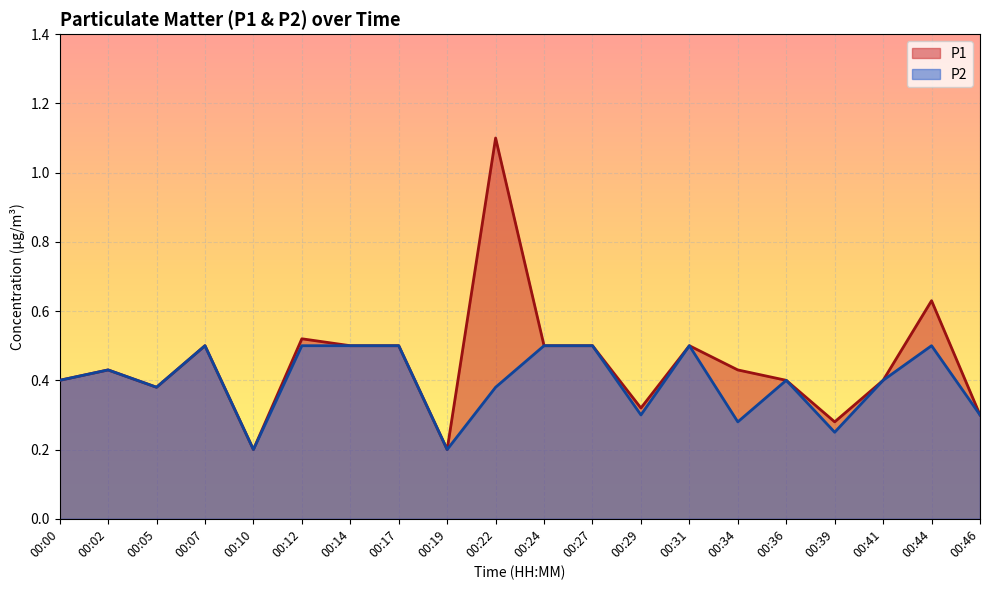

The value of P1 at 00:24 is 0.9. True or false?

False